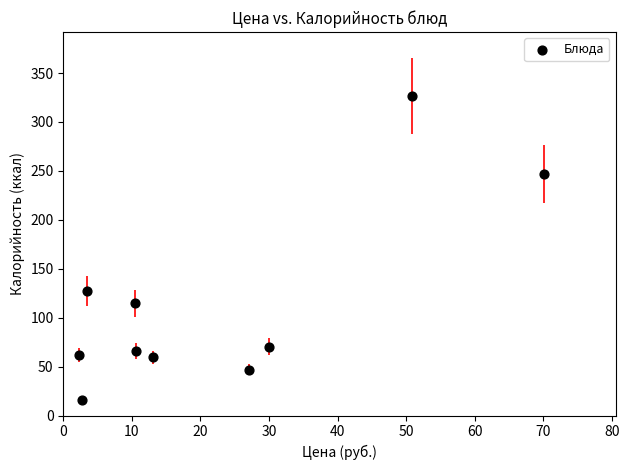

What is the range of X values (max minus min)?

67.7